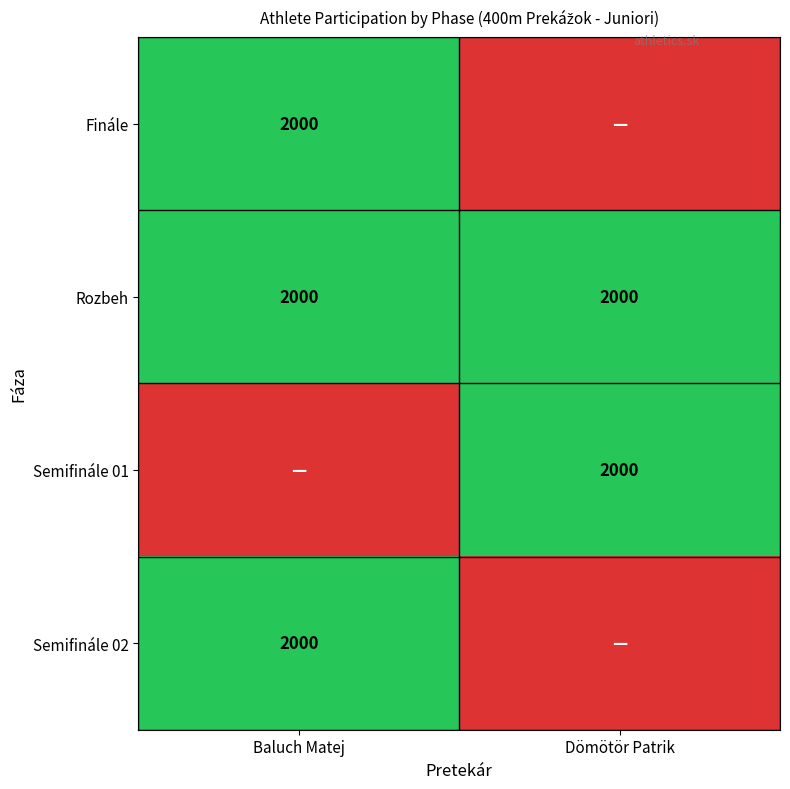

At which category is the sum across all series the highest?

Baluch Matej